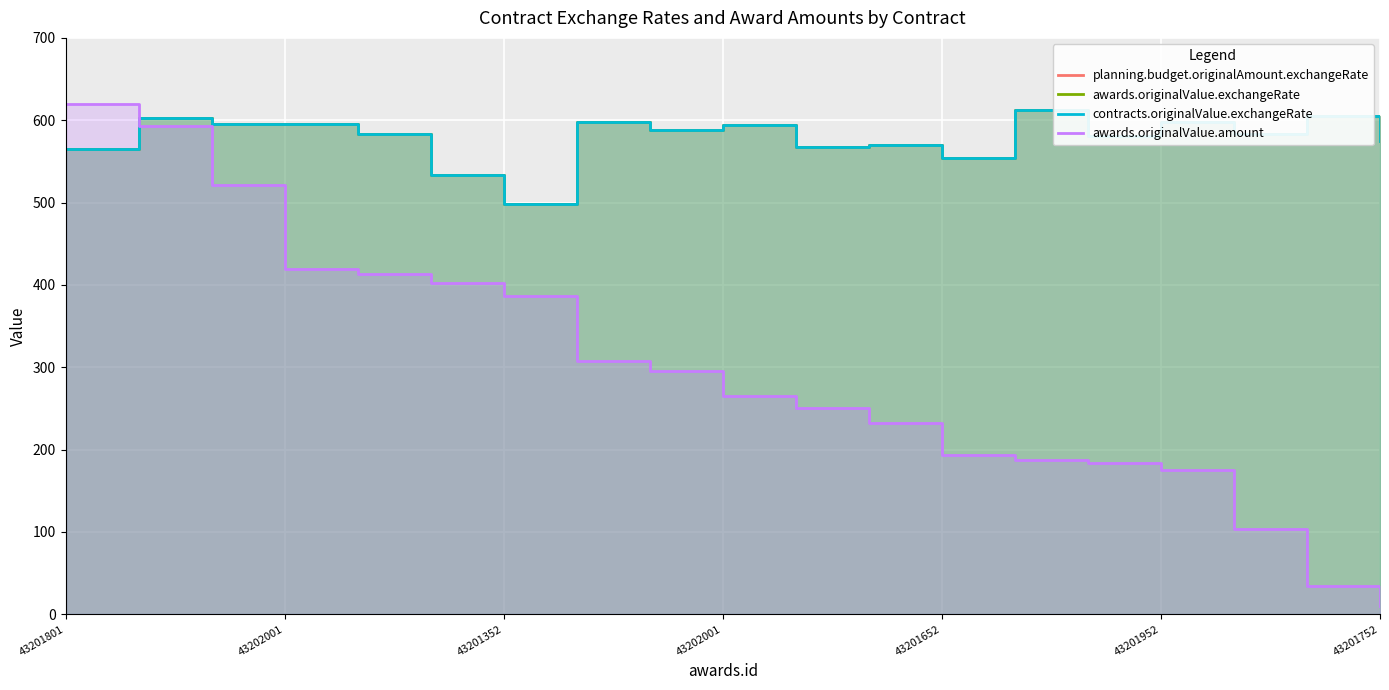

Which has a higher value, 9 or 16?

9